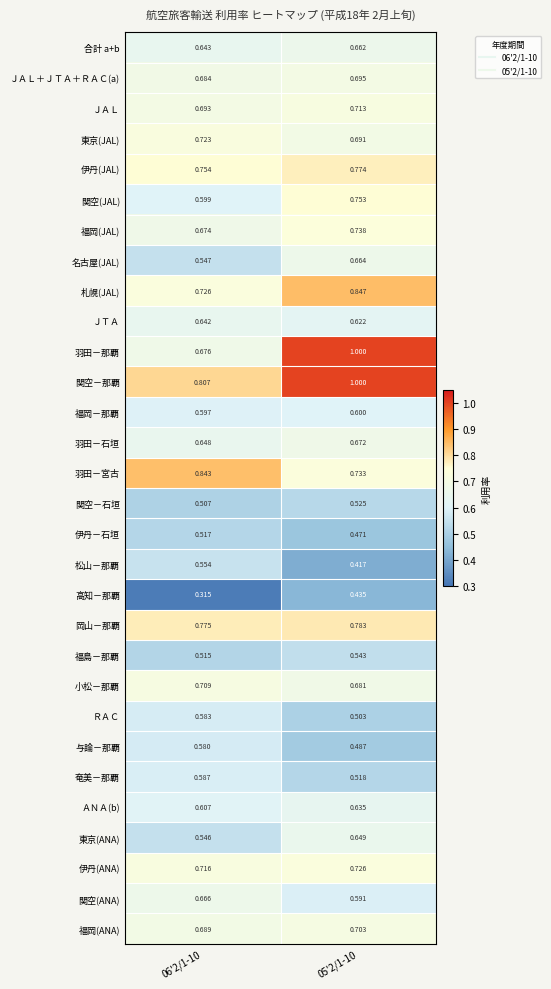

Rank the series at 06'2/1-10 from lowest to highest value.

高知－那覇, 関空－石垣, 福島－那覇, 伊丹－石垣, 東京(ANA), 名古屋(JAL), 松山－那覇, 与論－那覇, ＲＡＣ, 奄美－那覇, 福岡－那覇, 関空(JAL), ＡＮＡ(b), ＪＴＡ, 合計 a+b, 羽田－石垣, 関空(ANA), 福岡(JAL), 羽田－那覇, ＪＡＬ＋ＪＴＡ＋ＲＡＣ(a), 福岡(ANA), ＪＡＬ, 小松－那覇, 伊丹(ANA), 東京(JAL), 札幌(JAL), 伊丹(JAL), 岡山－那覇, 関空－那覇, 羽田－宮古